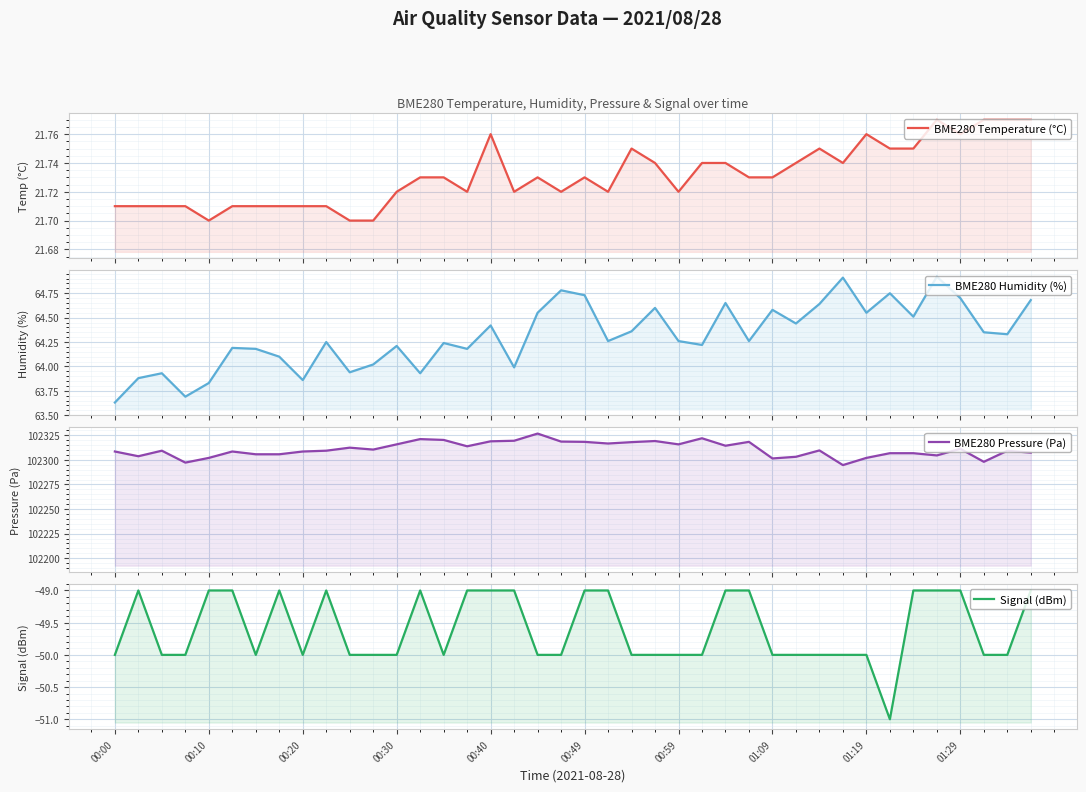

What is the label of the 1st point from the left?

00:00